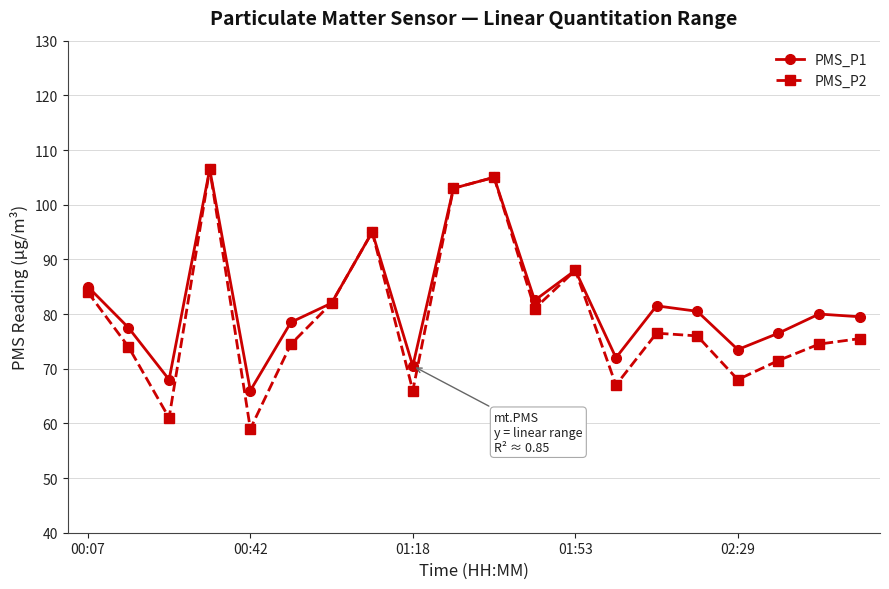

True or false: PMS_P2 has more than 2 interior local peaks.

True